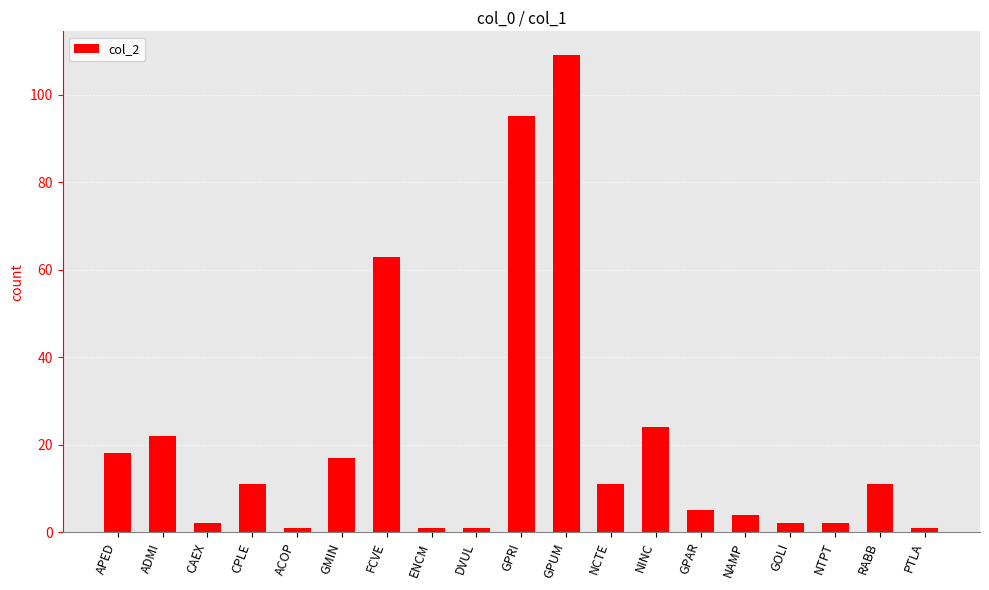

Reading right to left, list all the values displayed in this chart.

PTLA=1	RABB=11	NTPT=2	GOLI=2	NAMP=4	GPAR=5	NINC=24	NCTE=11	GPUM=109	GPRI=95	DVUL=1	ENCM=1	FCVE=63	GMIN=17	ACOP=1	CPLE=11	CAEX=2	ADMI=22	APED=18